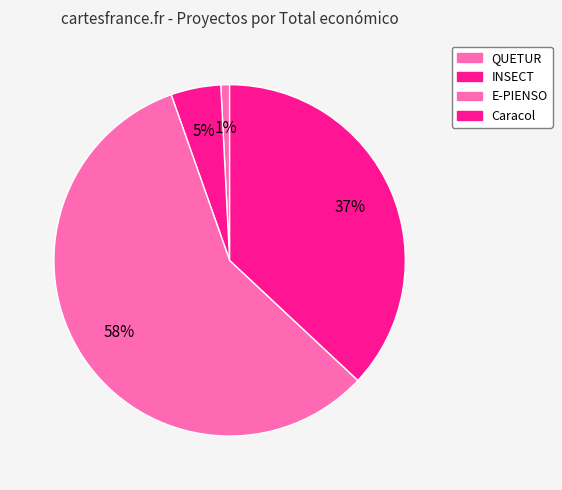

What percentage is NOT represented by INSECT?

95.4%